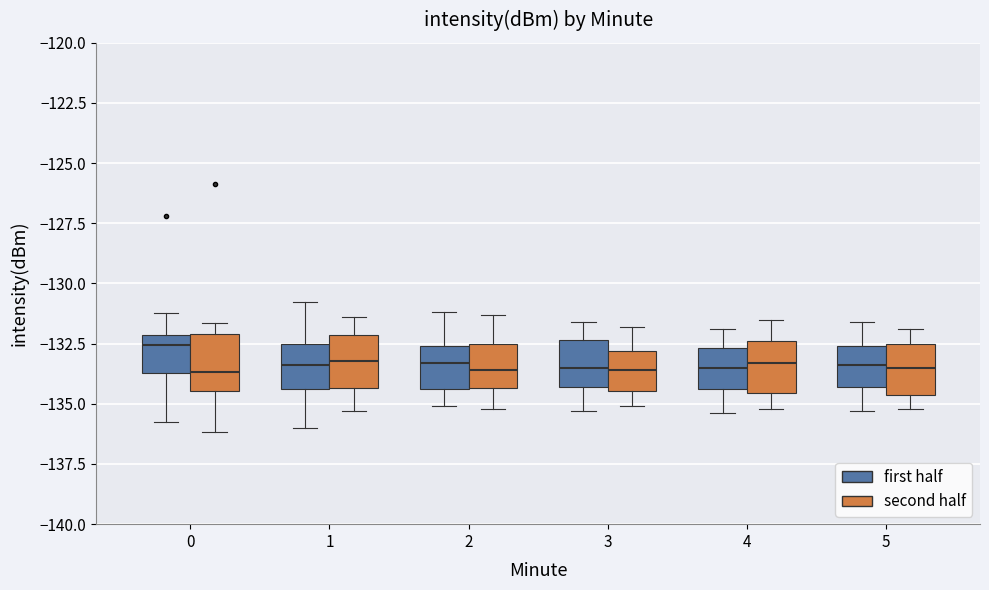

Reading left to right, transcribe this box plot: for each box, give where its median line is, the range the box spans, and where its two whiskers end, as read against the y-axis. The values are not printed on the chart, so give them approximately, as read against the axis.

0 (first half): median -132.5, box -133.5 to -132.0, whiskers -135.5 to -131.0
0 (second half): median -133.5, box -134.5 to -132.0, whiskers -136.0 to -131.5
1 (first half): median -133.5, box -134.5 to -132.5, whiskers -136.0 to -131.0
1 (second half): median -133.0, box -134.5 to -132.0, whiskers -135.5 to -131.5
2 (first half): median -133.5, box -134.5 to -132.5, whiskers -135.0 to -131.0
2 (second half): median -133.5, box -134.5 to -132.5, whiskers -135.0 to -131.5
3 (first half): median -133.5, box -134.5 to -132.5, whiskers -135.5 to -131.5
3 (second half): median -133.5, box -134.5 to -133.0, whiskers -135.0 to -132.0
4 (first half): median -133.5, box -134.5 to -132.5, whiskers -135.5 to -132.0
4 (second half): median -133.5, box -134.5 to -132.5, whiskers -135.0 to -131.5
5 (first half): median -133.5, box -134.5 to -132.5, whiskers -135.5 to -131.5
5 (second half): median -133.5, box -134.5 to -132.5, whiskers -135.0 to -132.0